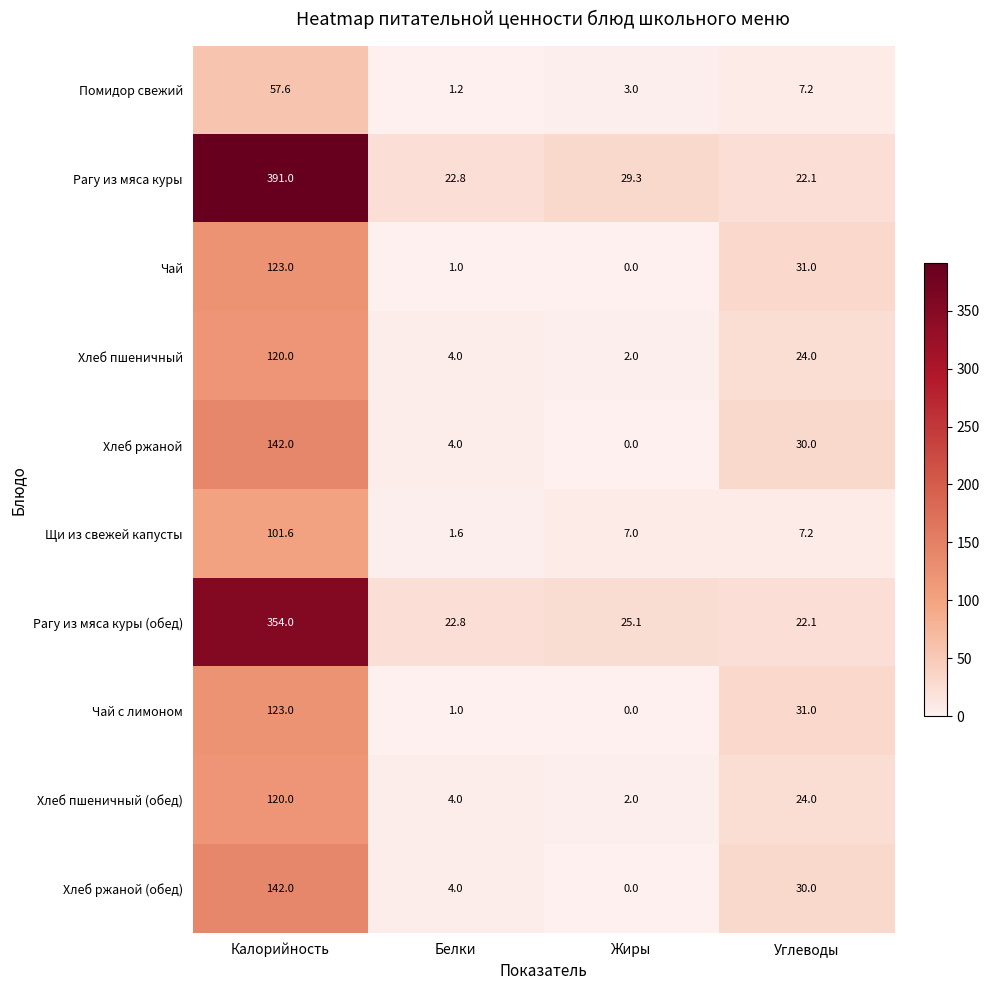

At which category is the sum across all series the highest?

Калорийность